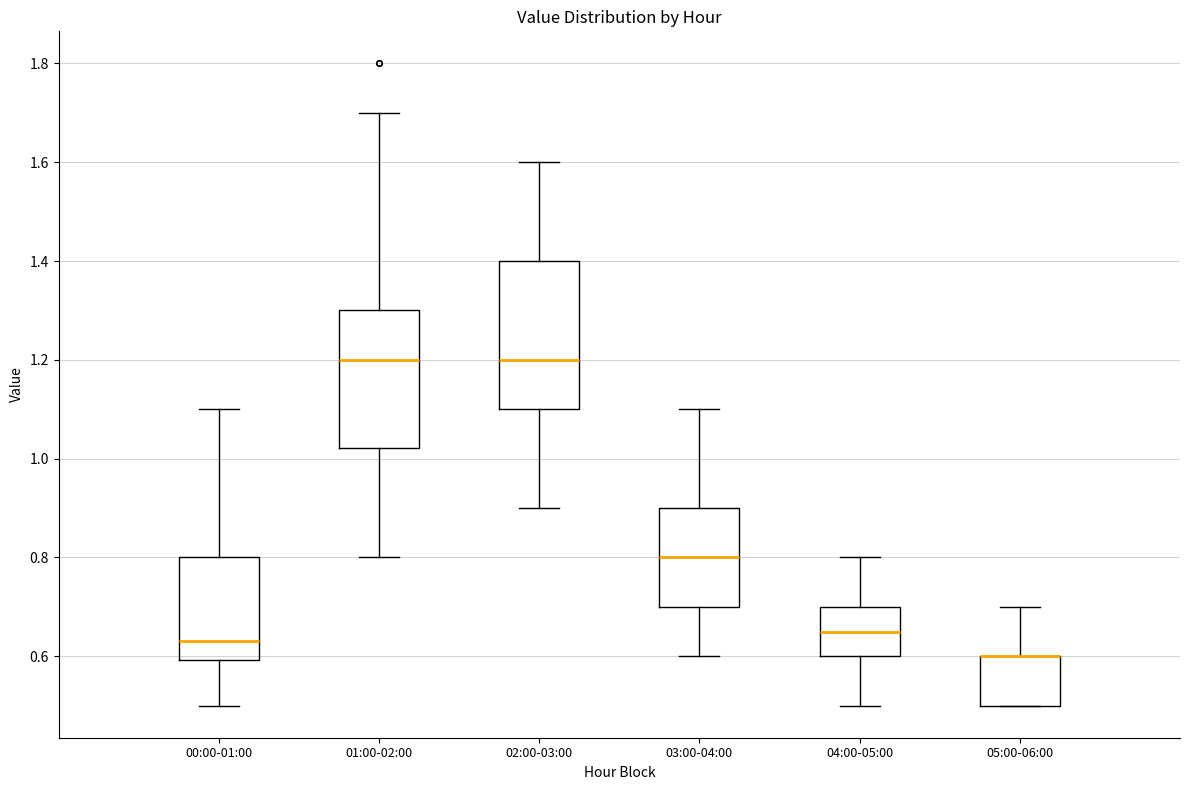

Reading left to right, read every box against the y-axis: the position of its median line, the range the box covers, and the ends of its whiskers. The values are not printed on the chart, so give them approximately, as read against the axis.

00:00-01:00: median 0.64, box 0.60 to 0.80, whiskers 0.50 to 1.10
01:00-02:00: median 1.20, box 1.02 to 1.30, whiskers 0.80 to 1.70
02:00-03:00: median 1.20, box 1.10 to 1.40, whiskers 0.90 to 1.60
03:00-04:00: median 0.80, box 0.70 to 0.90, whiskers 0.60 to 1.10
04:00-05:00: median 0.66, box 0.60 to 0.70, whiskers 0.50 to 0.80
05:00-06:00: median 0.60 (drawn on the box's upper edge), box 0.50 to 0.60, whiskers 0.50 to 0.70